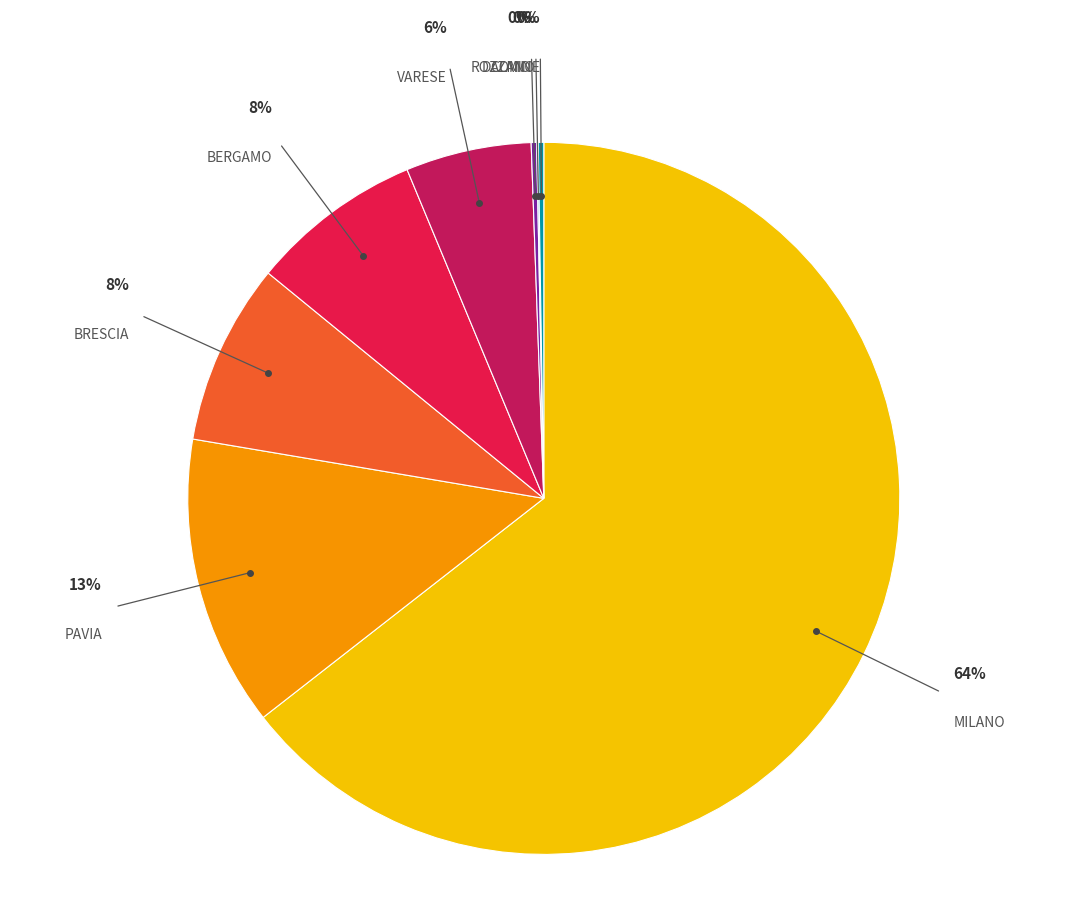

To the nearest percent, what is the average slice percentage?

12%